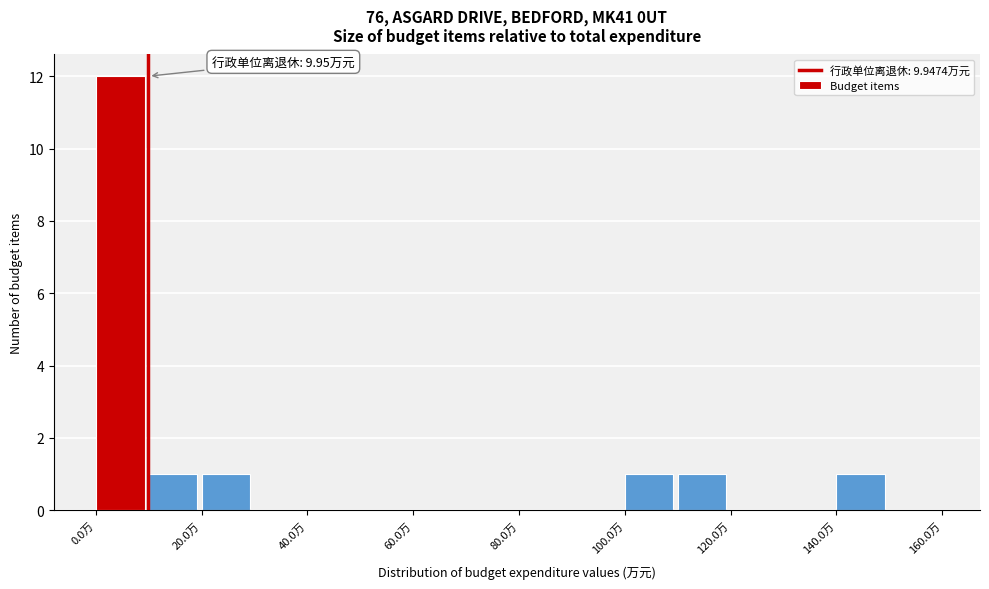

Which range on the x-axis has the tallest bar?

0 to 10